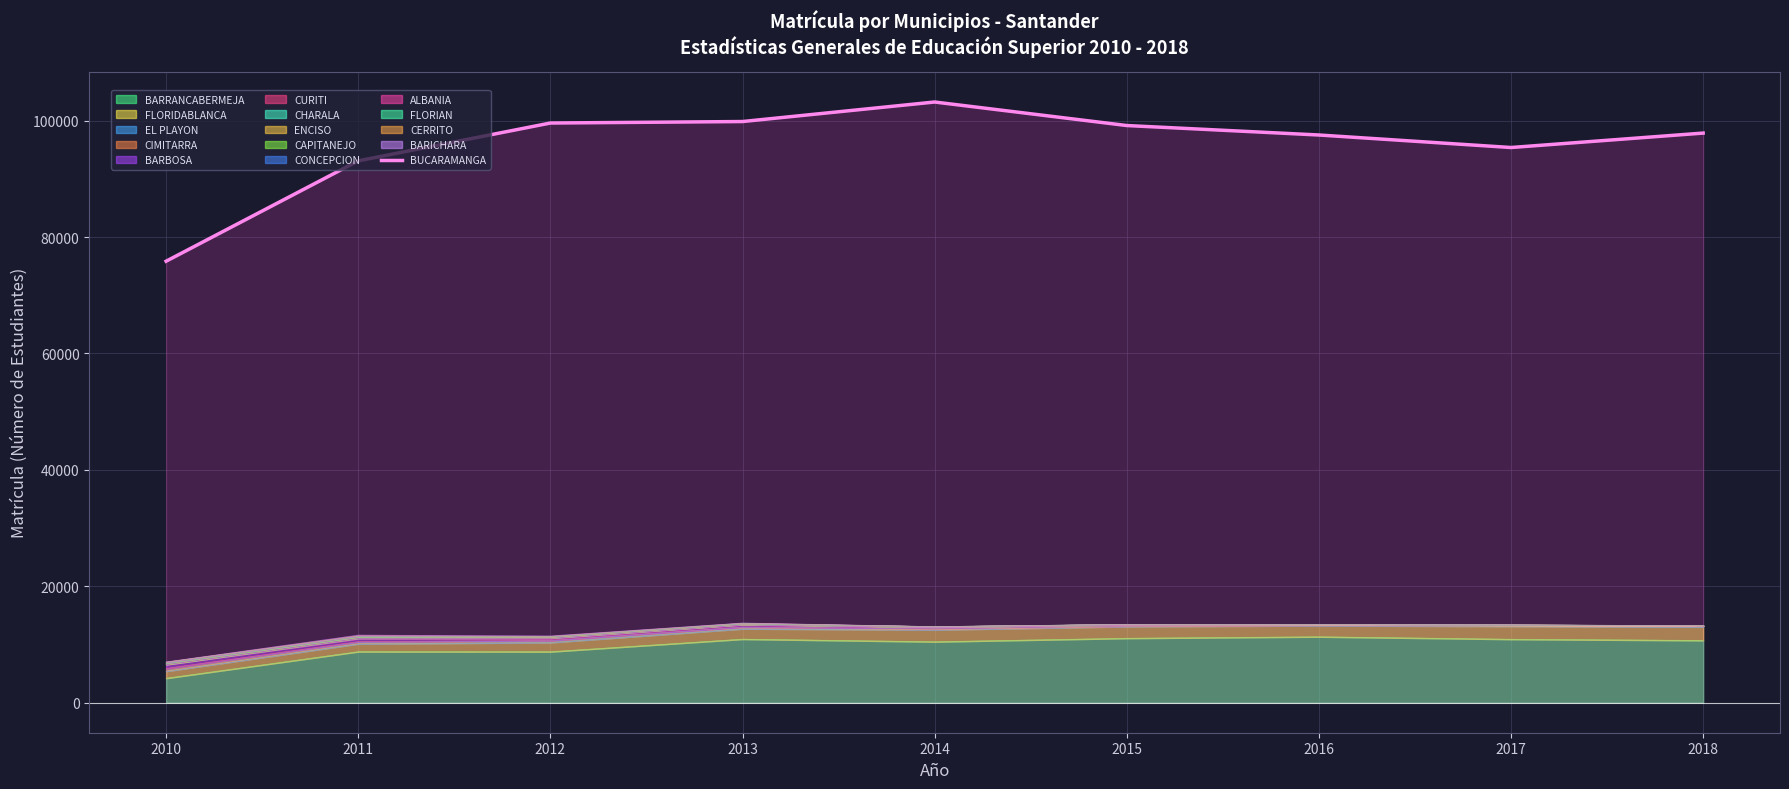

What is the value of the 4th point from the left?

99844